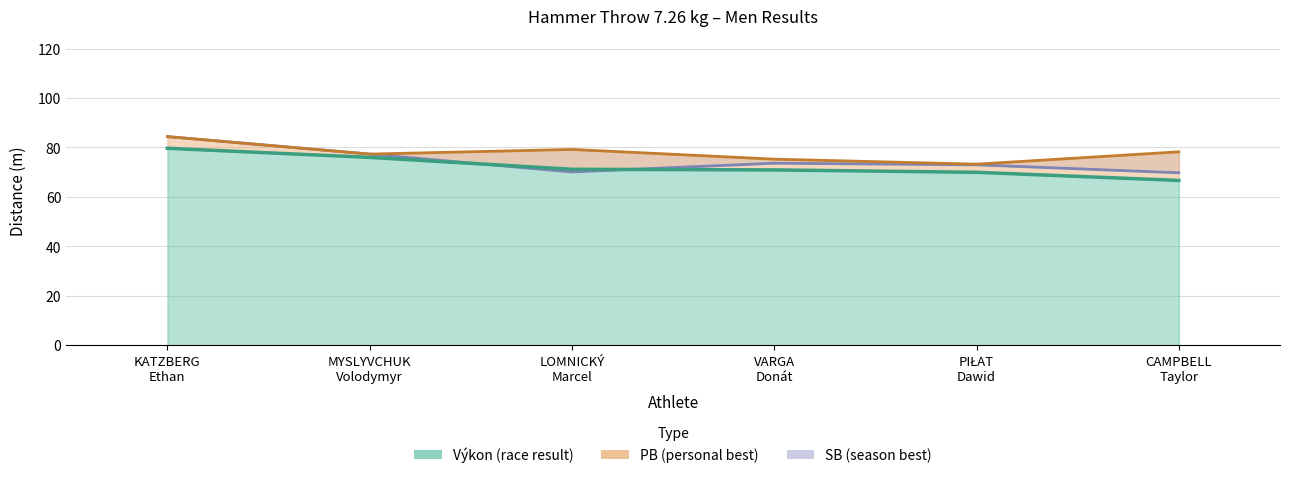

At which category is the sum across all series the highest?

KATZBERG
Ethan